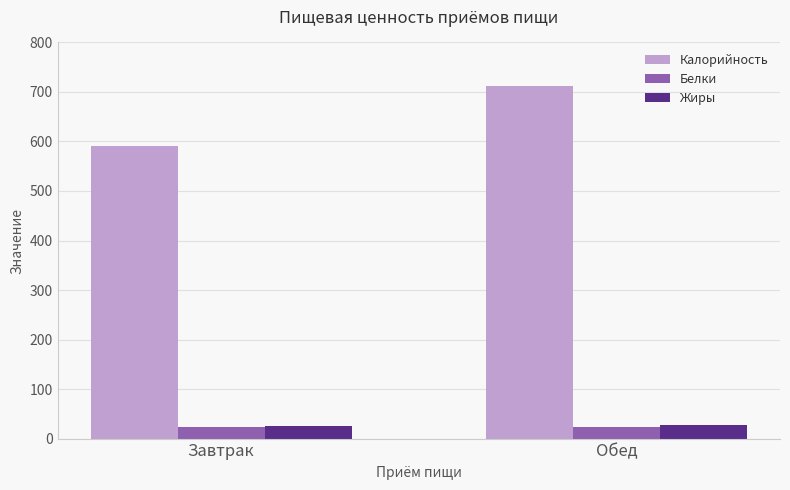

What position from the left is Завтрак?

1